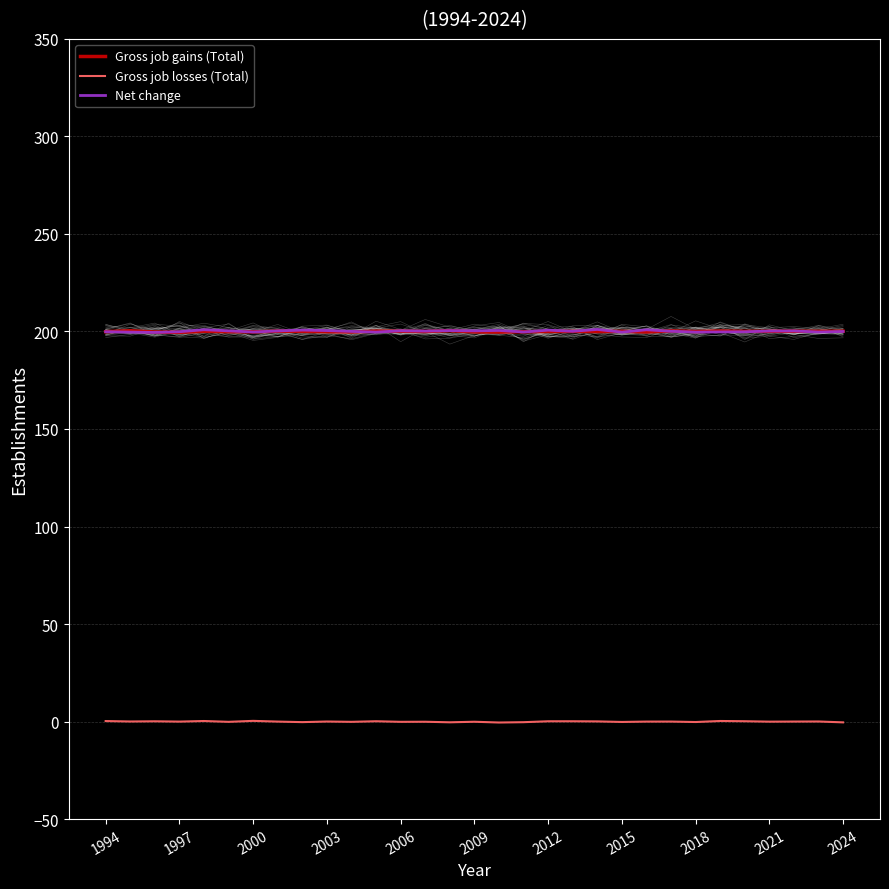

True or false: Gross job gains (Total) and Gross job losses (Total) intersect in this chart.

False